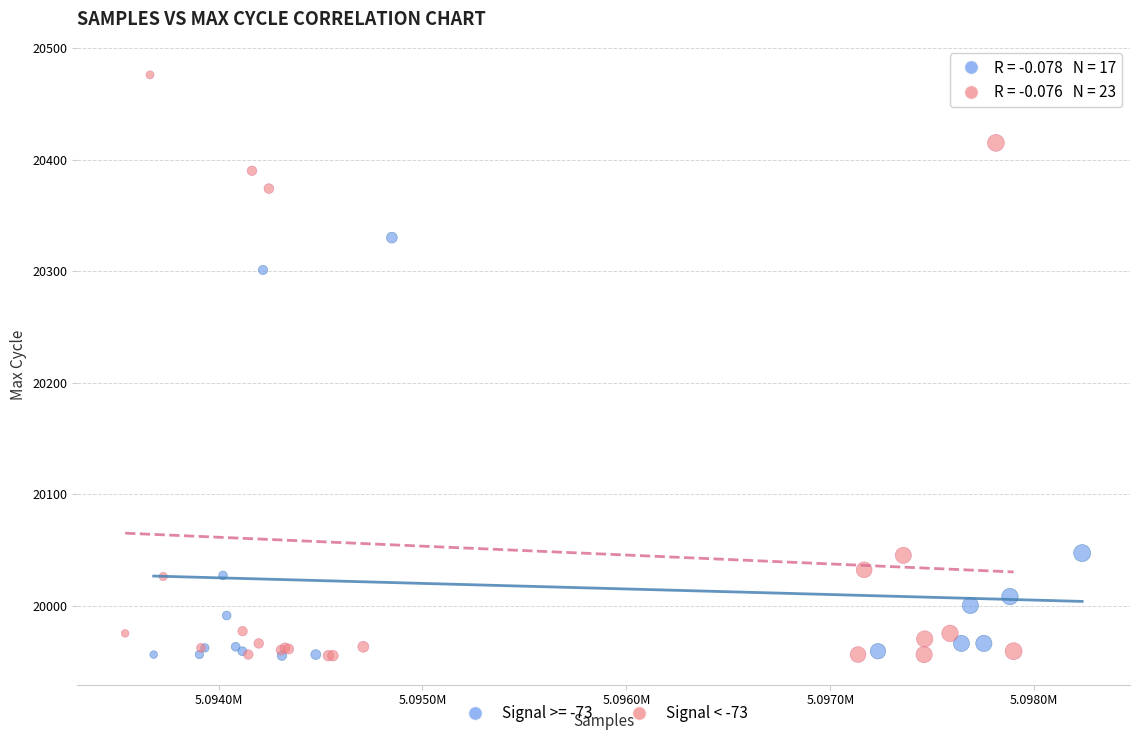

Which series contains the highest Y value?

Signal < -73